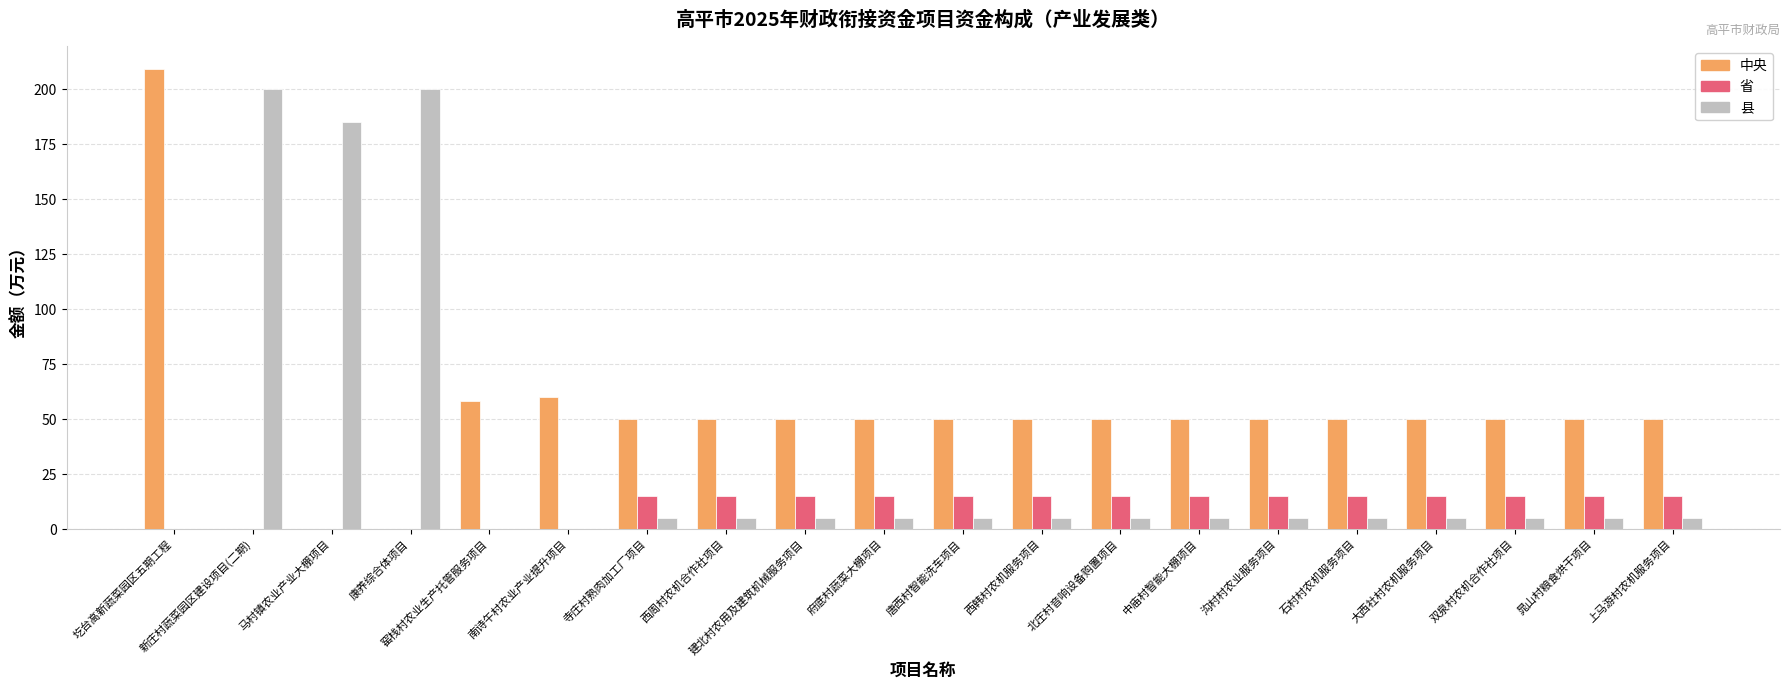

The value of 县 at 窑栈村农业生产托管服务项目 is -125. True or false?

False